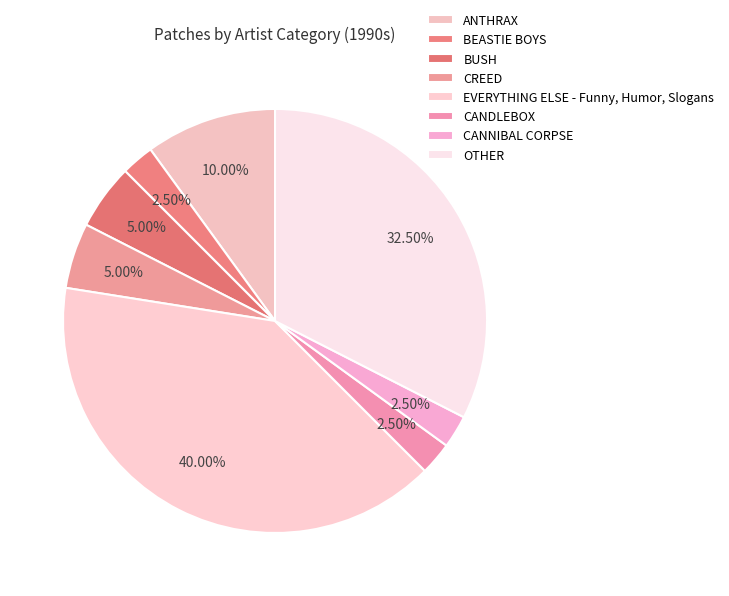

Does CREED represent more than half of the total?

No